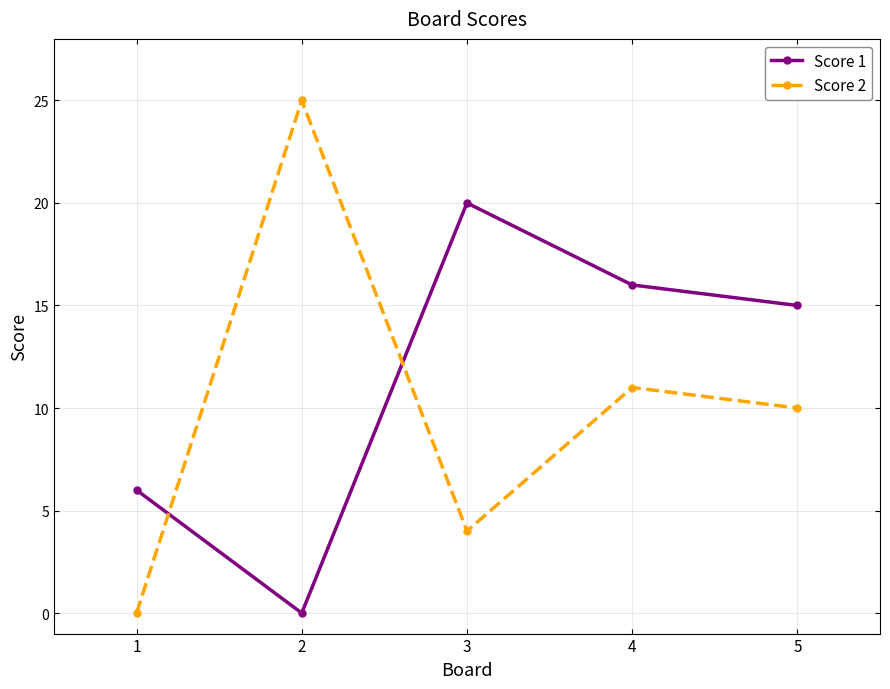

What is the spread (max minus min) of values at 1?

6